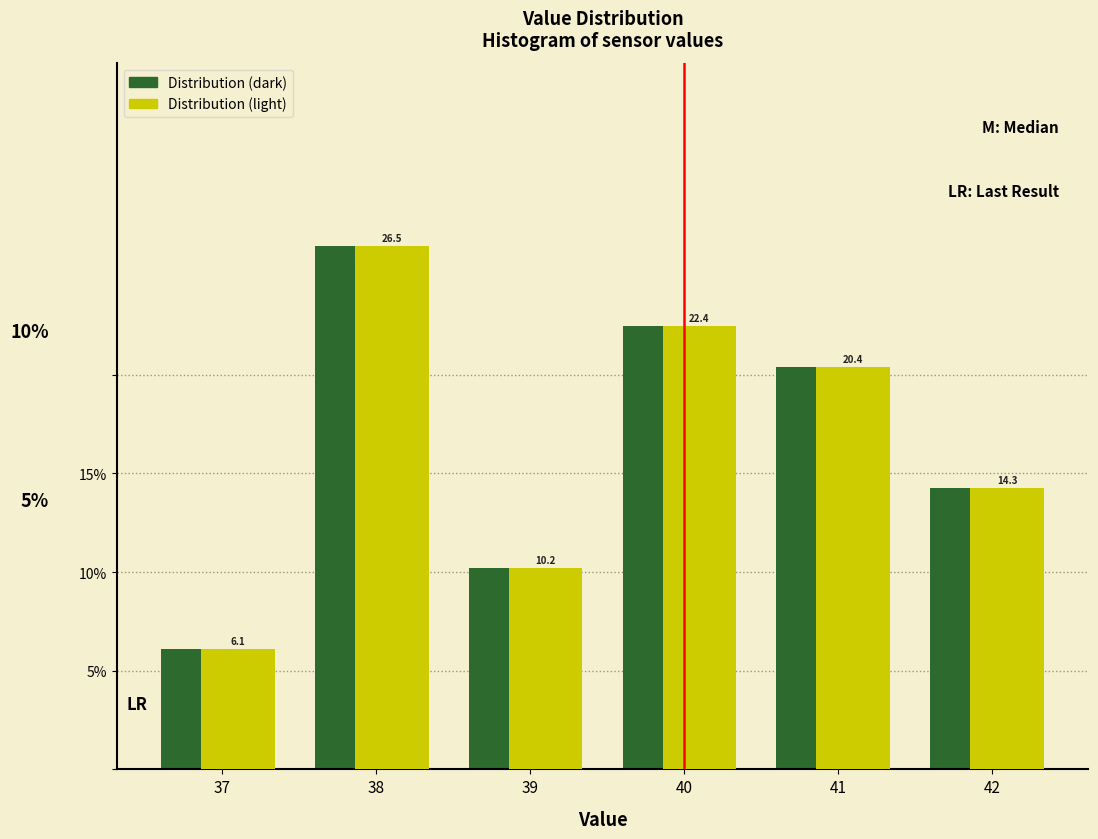

Reading left to right, extract all data points from this chart.

Distribution (dark): 37=6.1	38=26.5	39=10.2	40=22.4	41=20.4	42=14.3
Distribution (light): 37=6.1	38=26.5	39=10.2	40=22.4	41=20.4	42=14.3